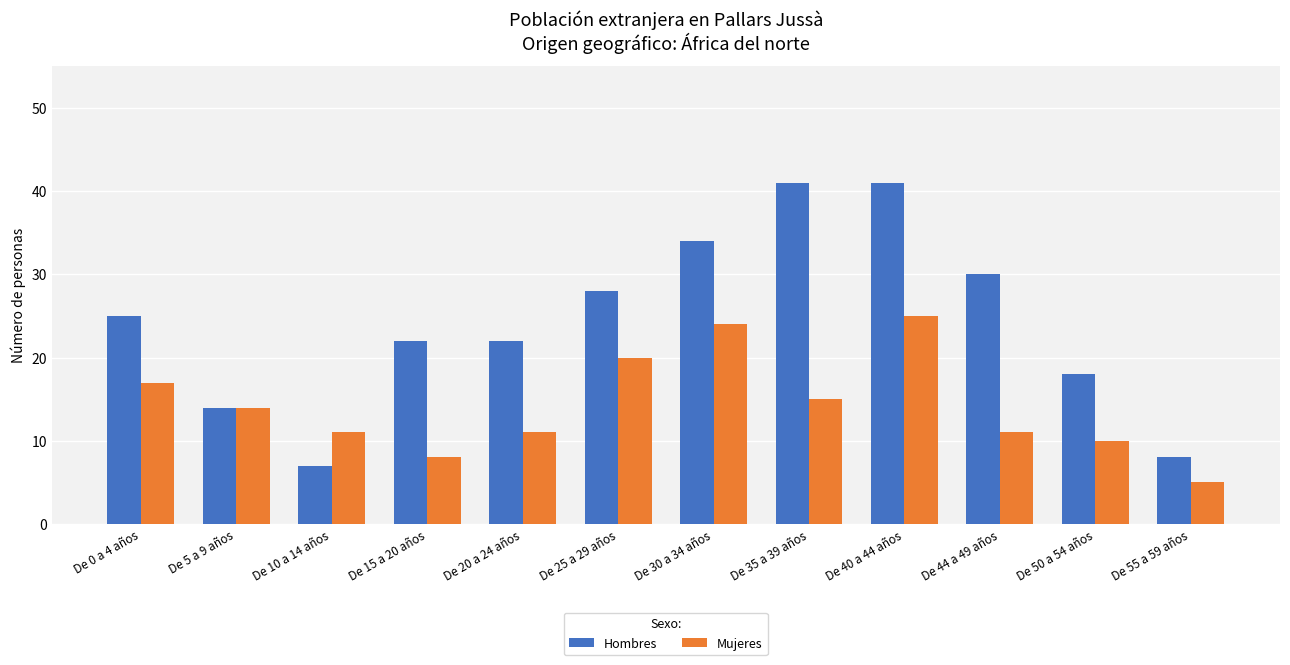

What is the label of the 10th bar from the left?

De 44 a 49 años